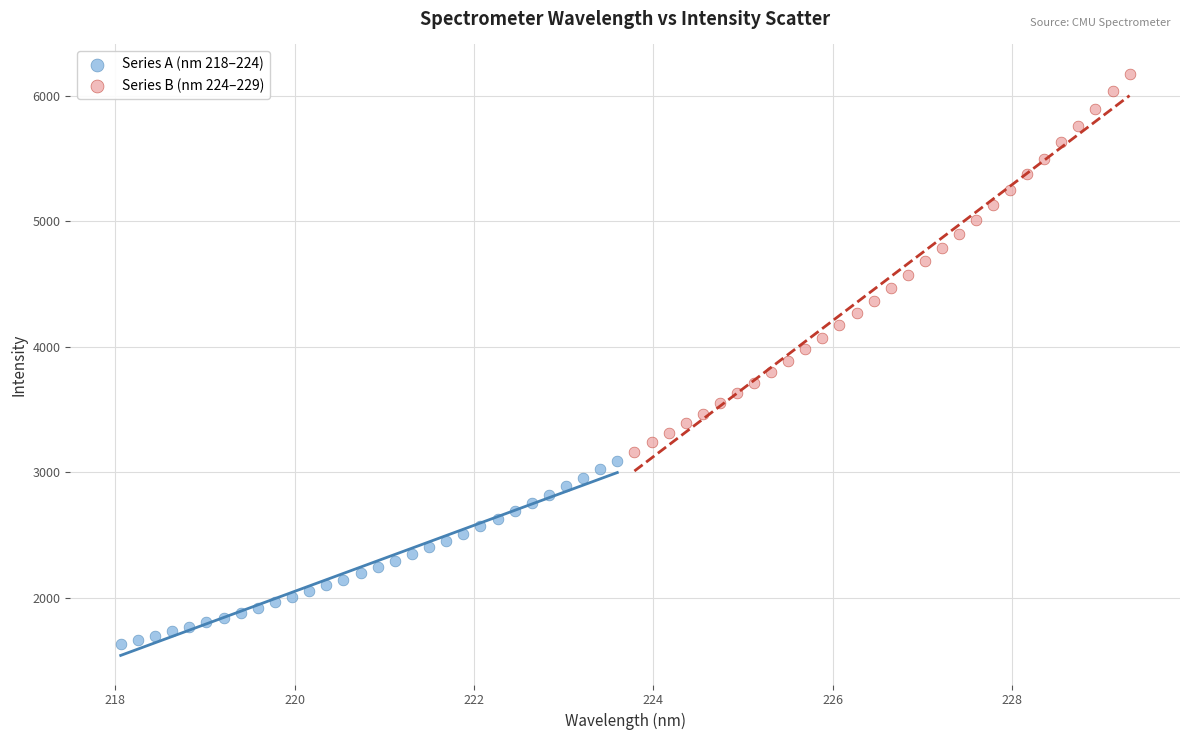

Which series reaches the maximum Y coordinate?

Series B (nm 224–229)